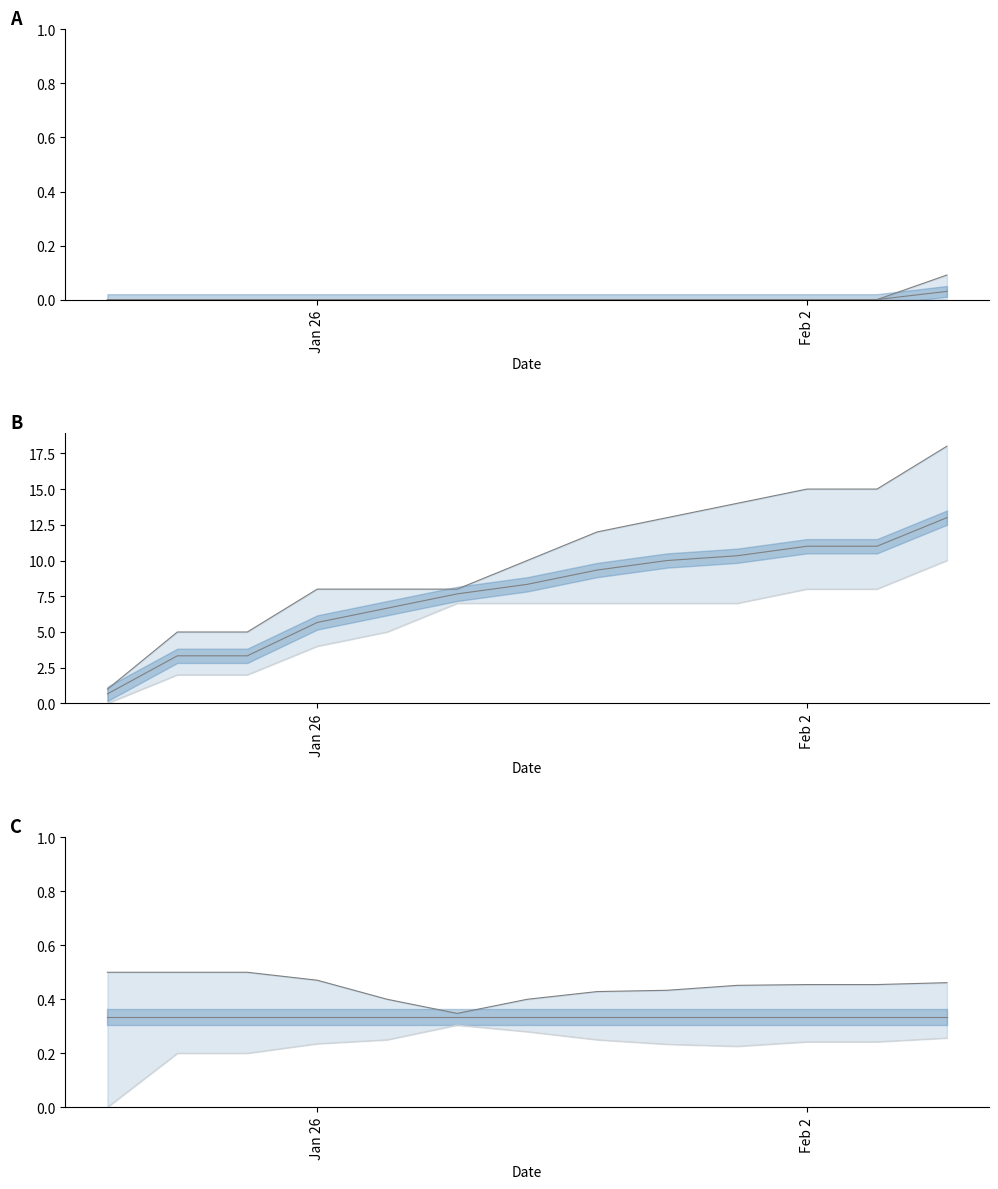

True or false: mid has more than 1 interior local peaks.

False